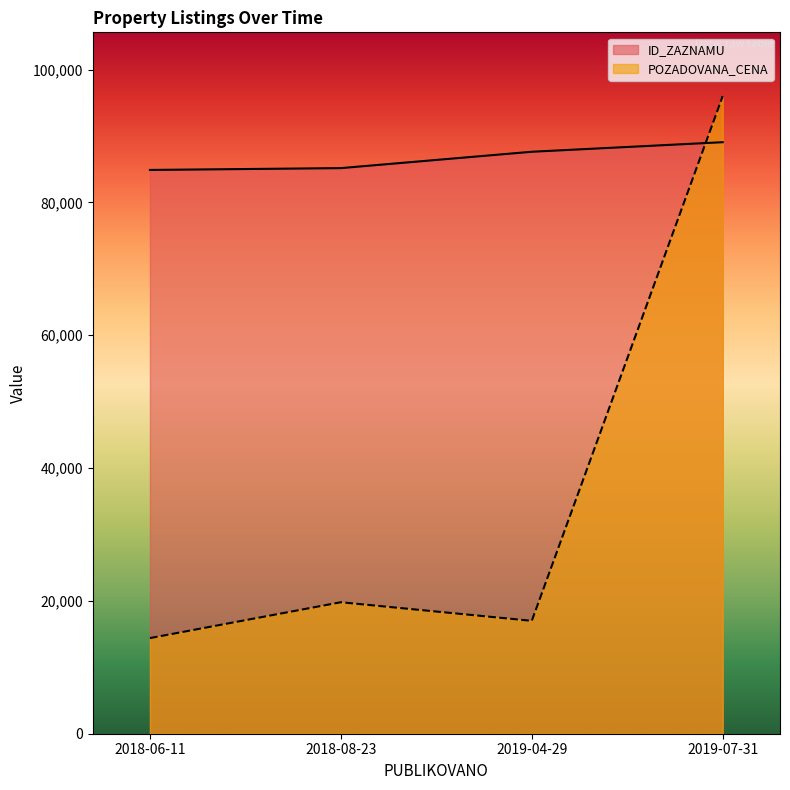

Between which two adjacent categories do POZADOVANA_CENA and ID_ZAZNAMU first intersect?

2019-04-29 and 2019-07-31